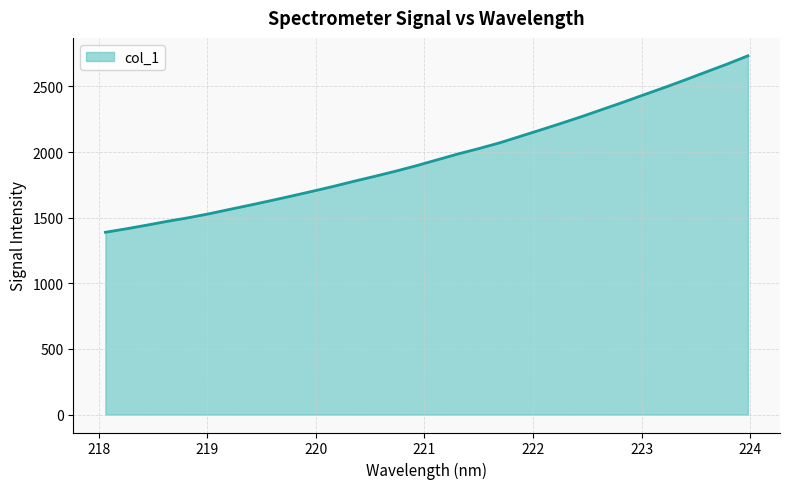

What is the difference between the maximum and minimum values?

1344.2